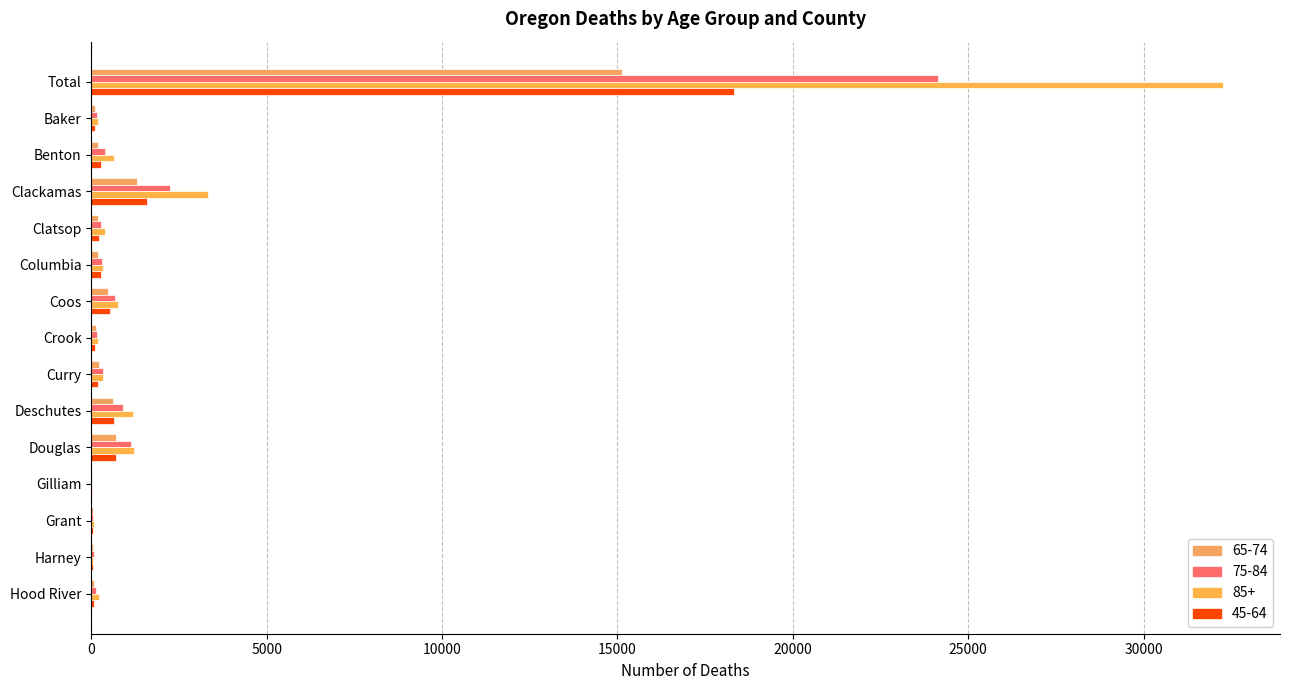

Which has a higher value, Total or Clackamas?

Total